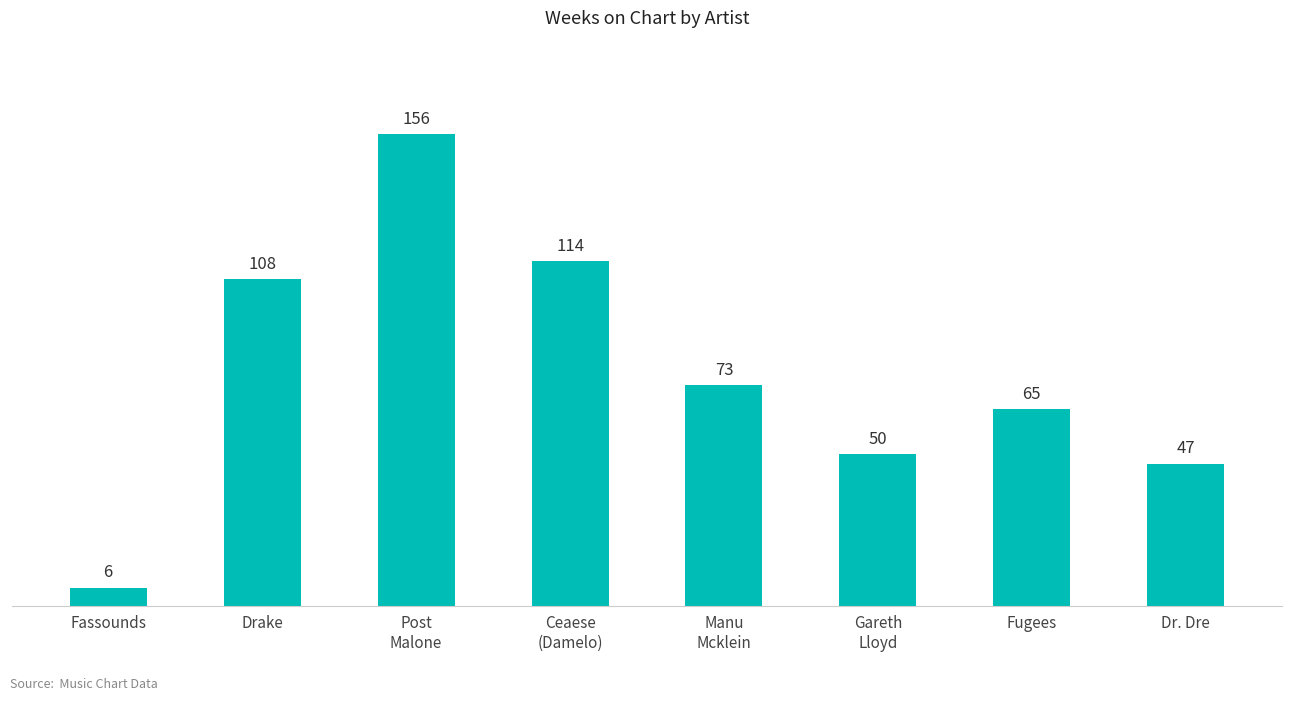

What is the label of the 5th bar from the left?

Manu
Mcklein